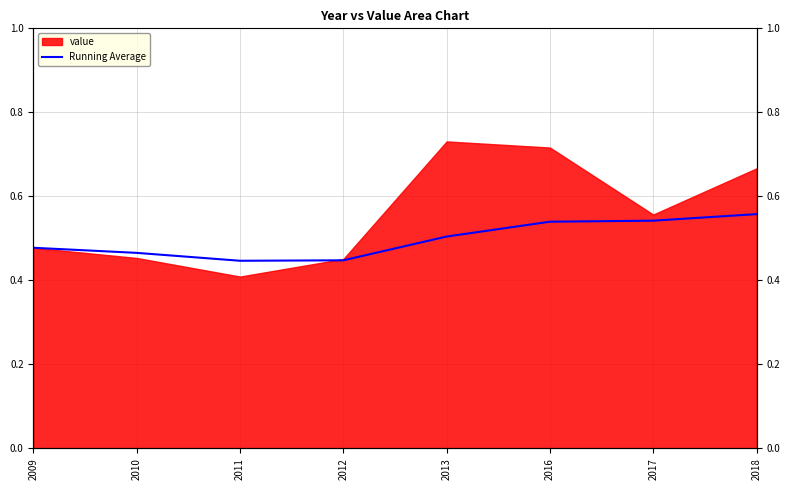

Reading left to right, extract all data points from this chart.

0.5	0.5	0.4	0.4	0.5	0.5	0.5	0.6